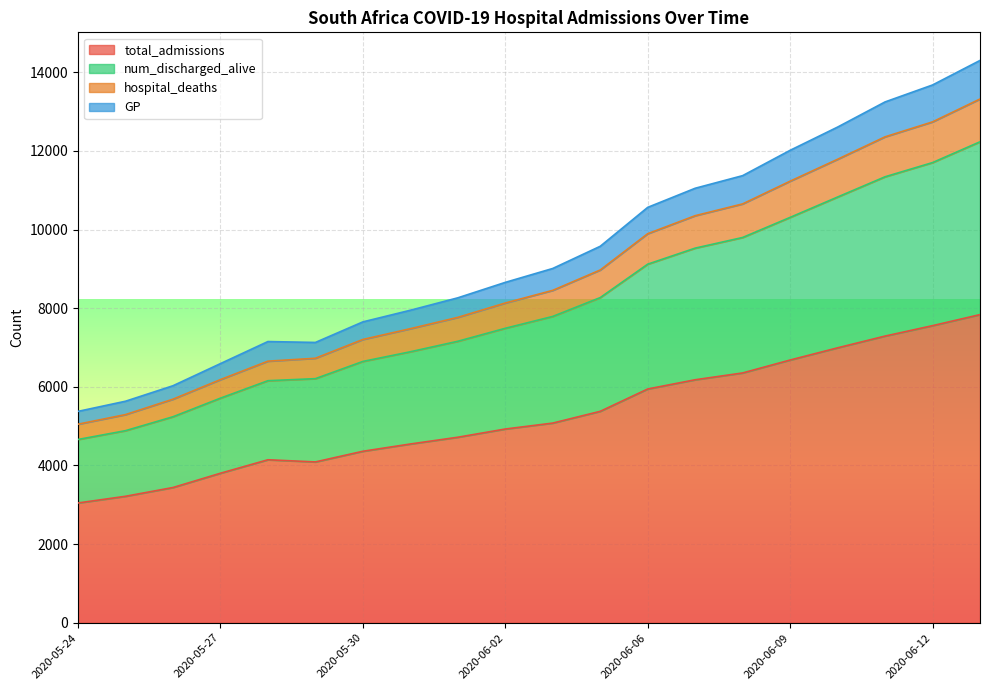

How many series are shown in this chart?

4